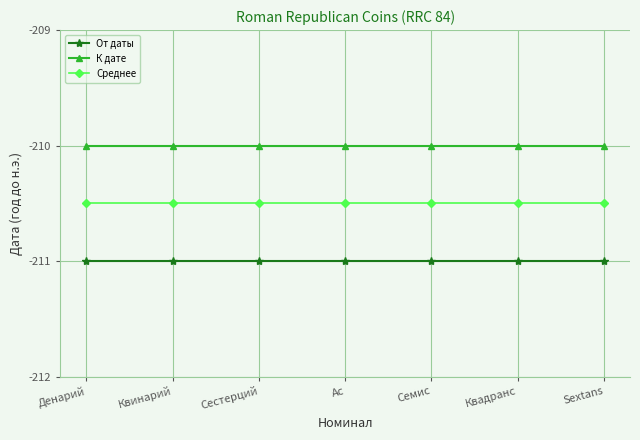

How many lines are shown in the chart?

3